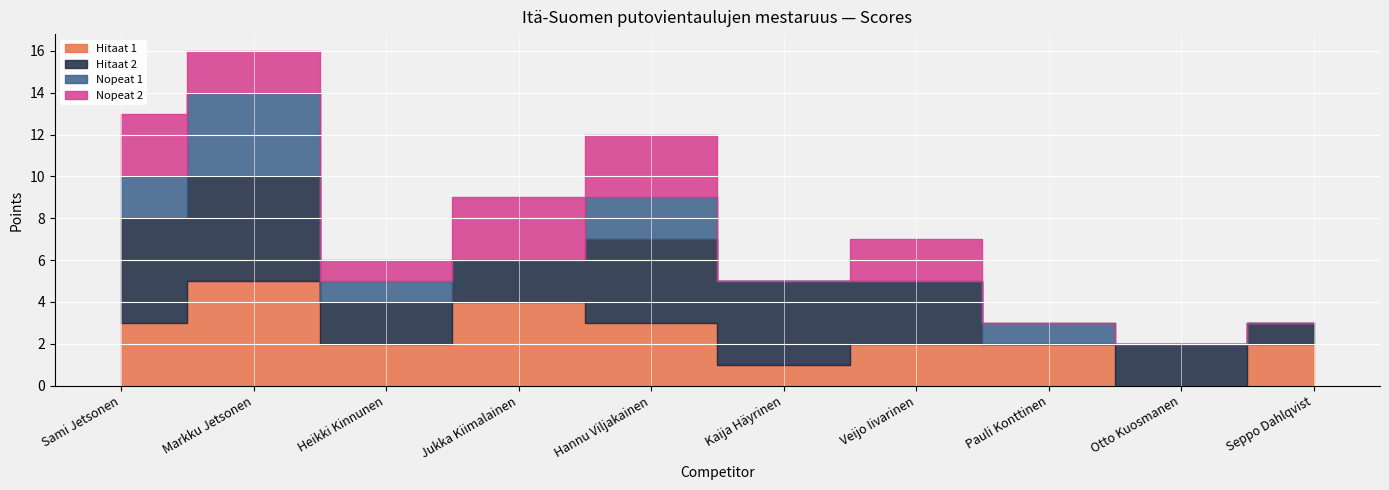

How many interior local valleys does the Nopeat 2 series have?

2